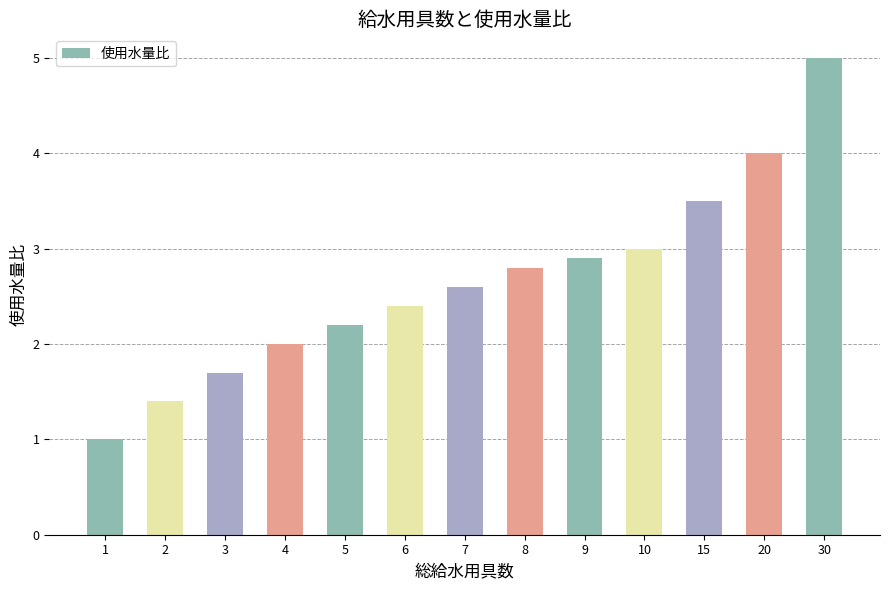

What is the average value?

2.7